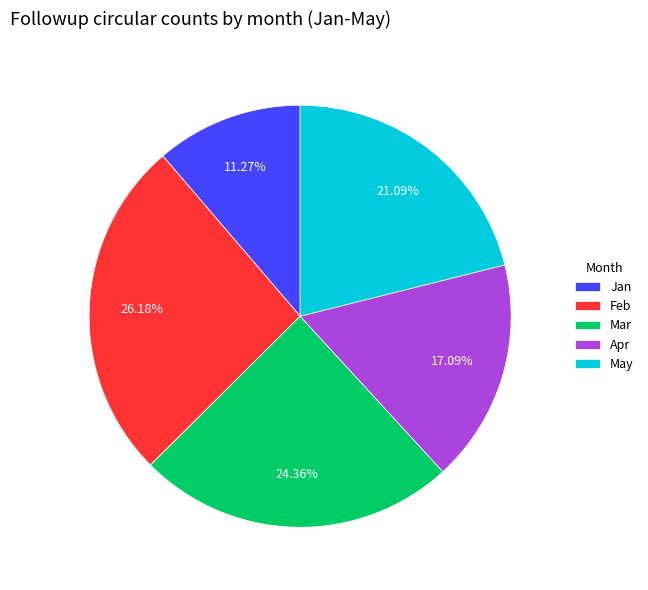

True or false: Apr accounts for 10% of the total.

False